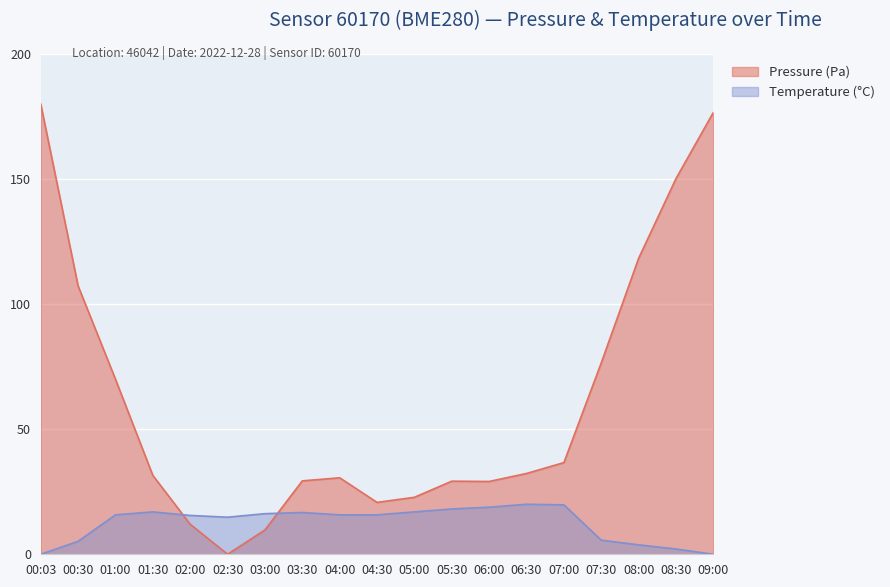

Between 02:30 and 03:00, which is larger?

03:00